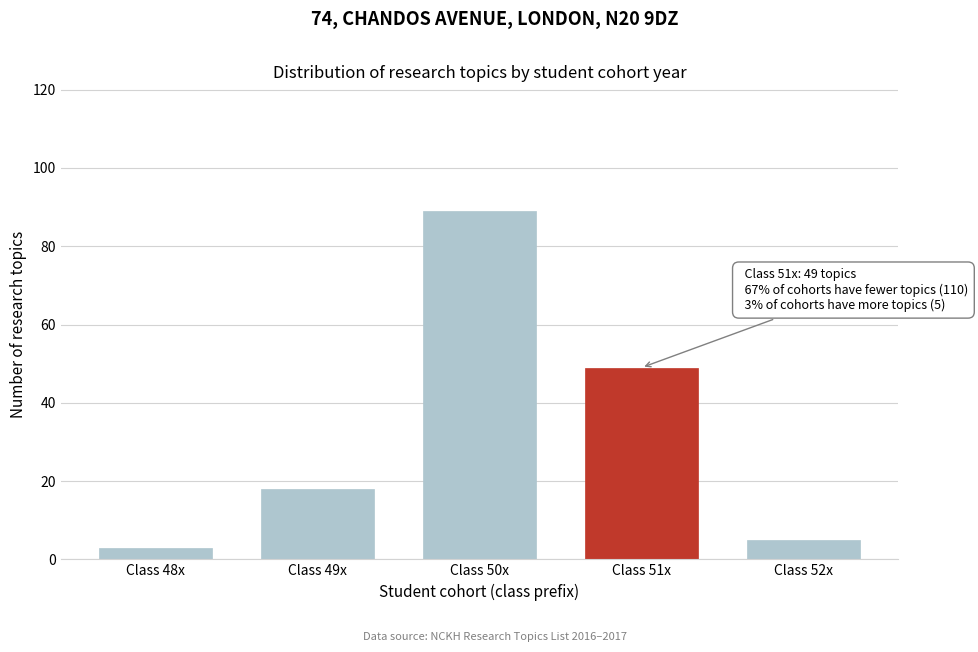

Reading right to left, extract all data points from this chart.

Class 52x=5	Class 51x=49	Class 50x=89	Class 49x=18	Class 48x=3